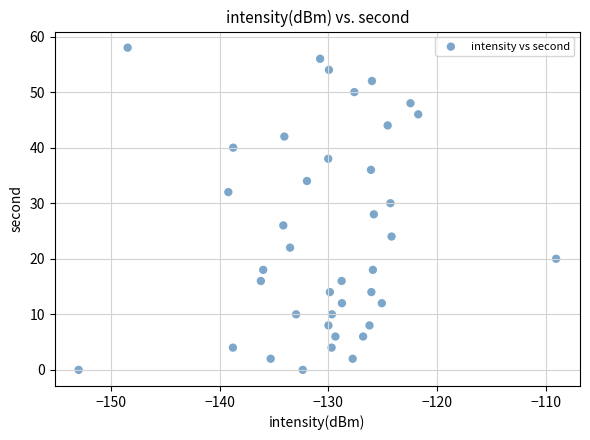

What is the range of Y values (max minus min)?

58